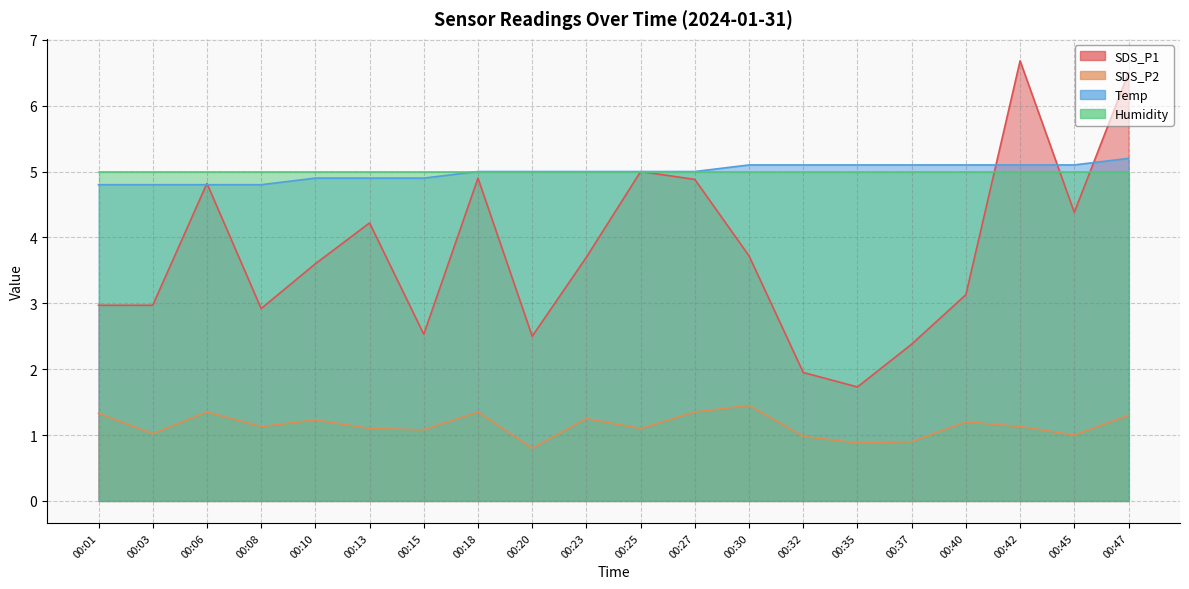

In SDS_P2, how many points are higher than both neighbors (excluding endpoints)?

6